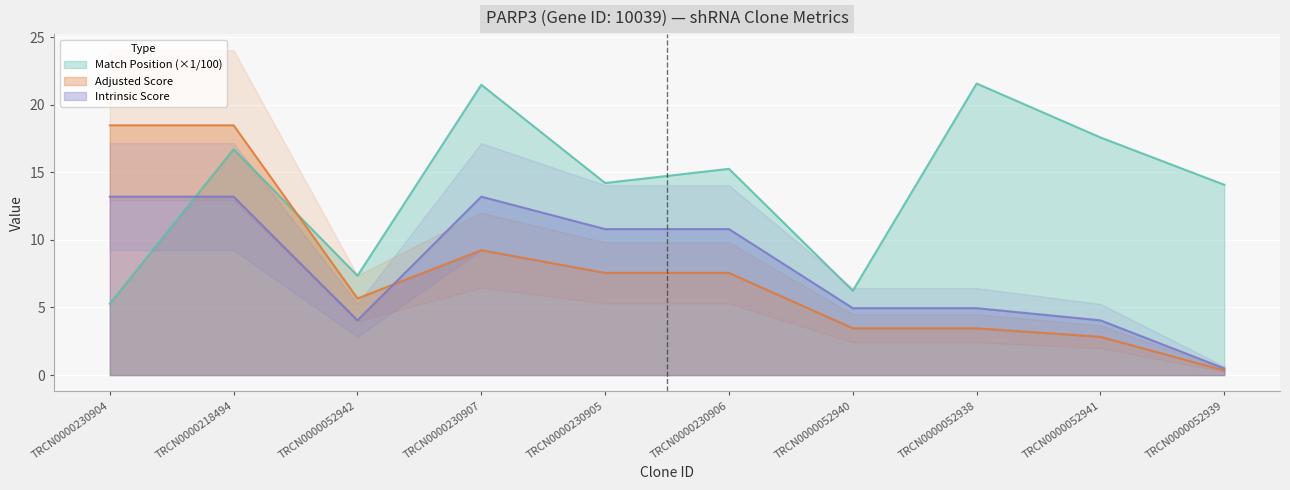

At how many categories does at least one series exceed 20?

2